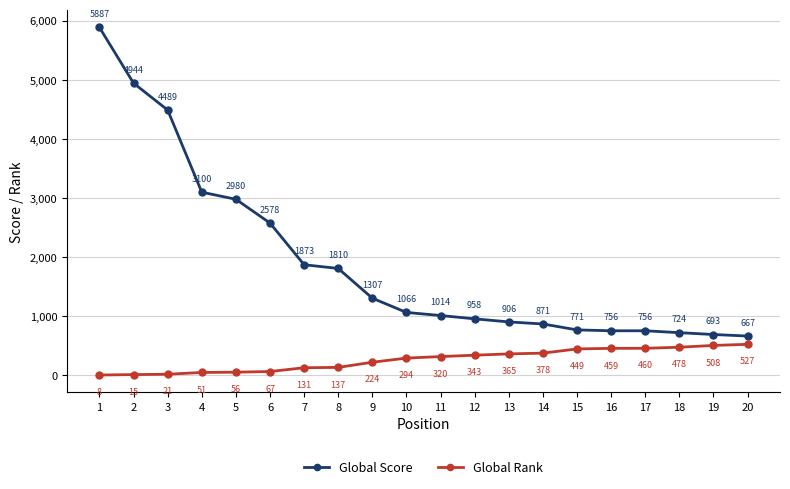

At how many categories does at least one series exceed 5717?

1